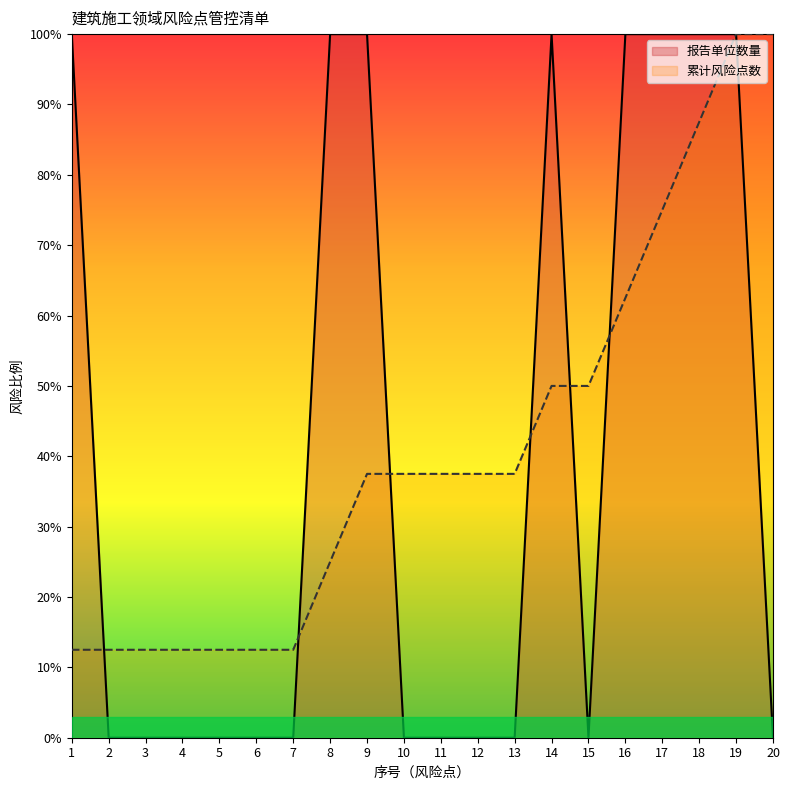

Reading left to right, what are all the values shown in this chart?

1	0	0	0	0	0	0	1	1	0	0	0	0	1	0	1	1	1	1	0